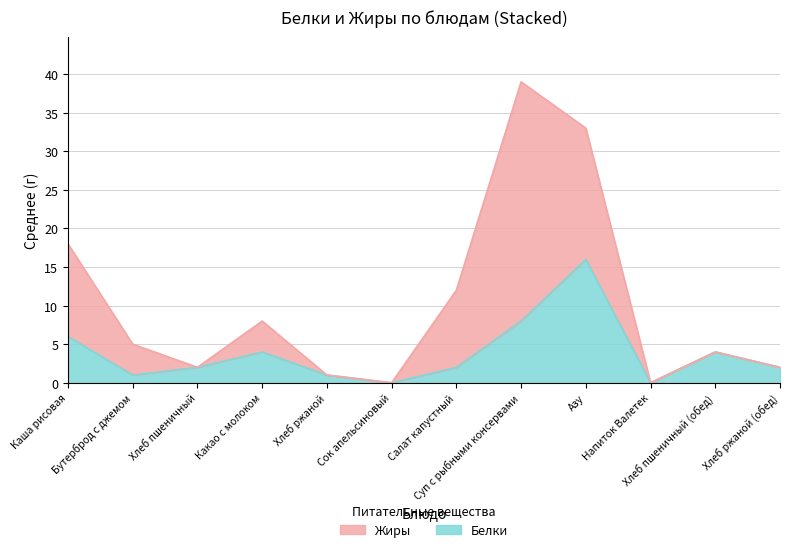

What is the change in value from Бутерброд с джемом to Хлеб пшеничный?

+1